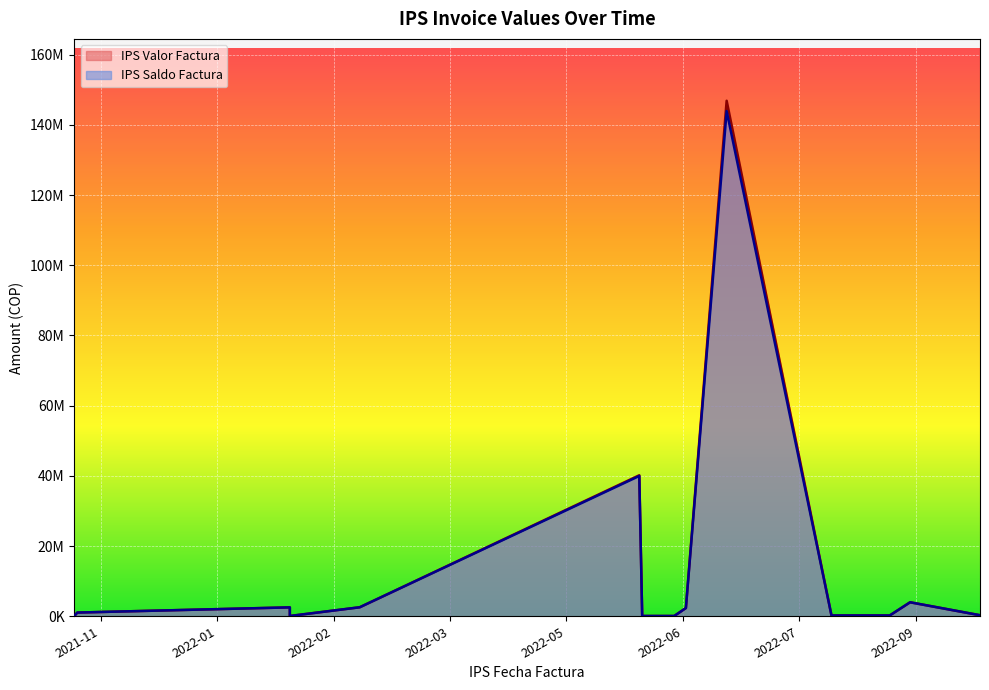

True or false: IPS Valor Factura and IPS Saldo Factura intersect in this chart.

False